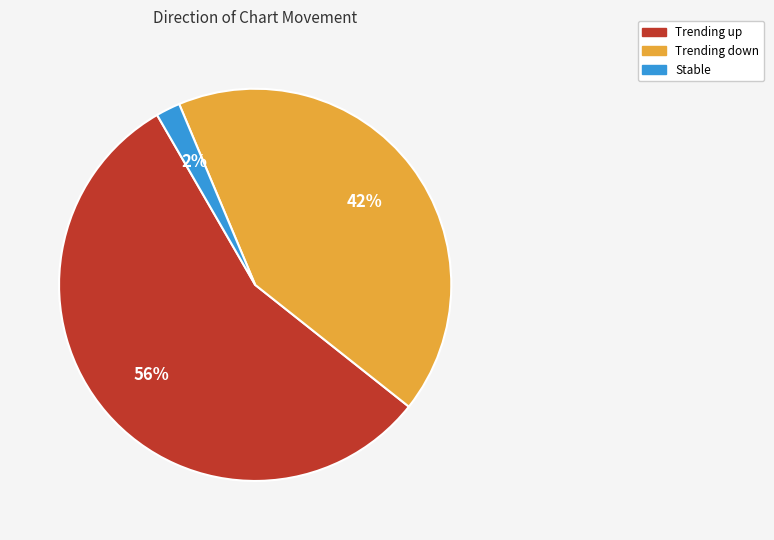

To the nearest percent, what is the difference between the largest and smallest slice percentages?

54%